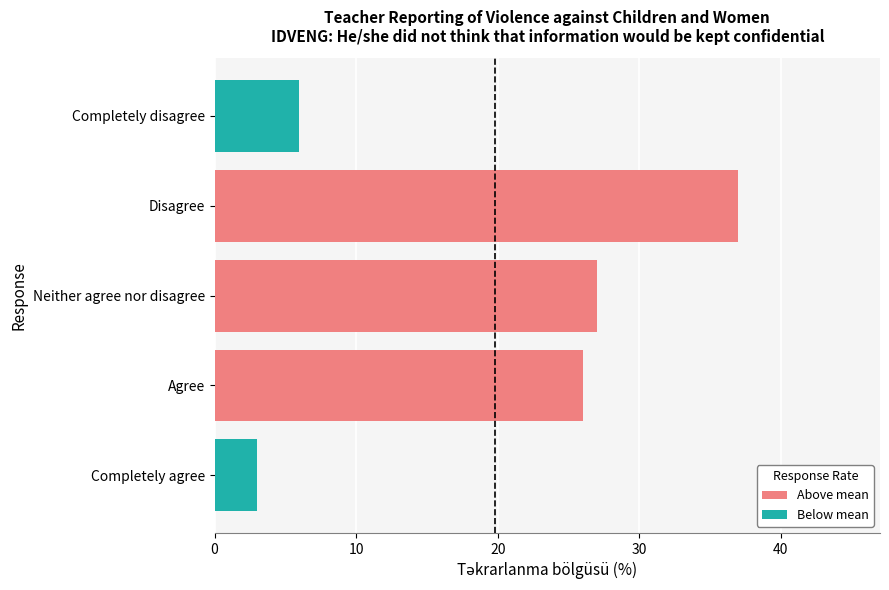

How many categories are shown in the chart?

5